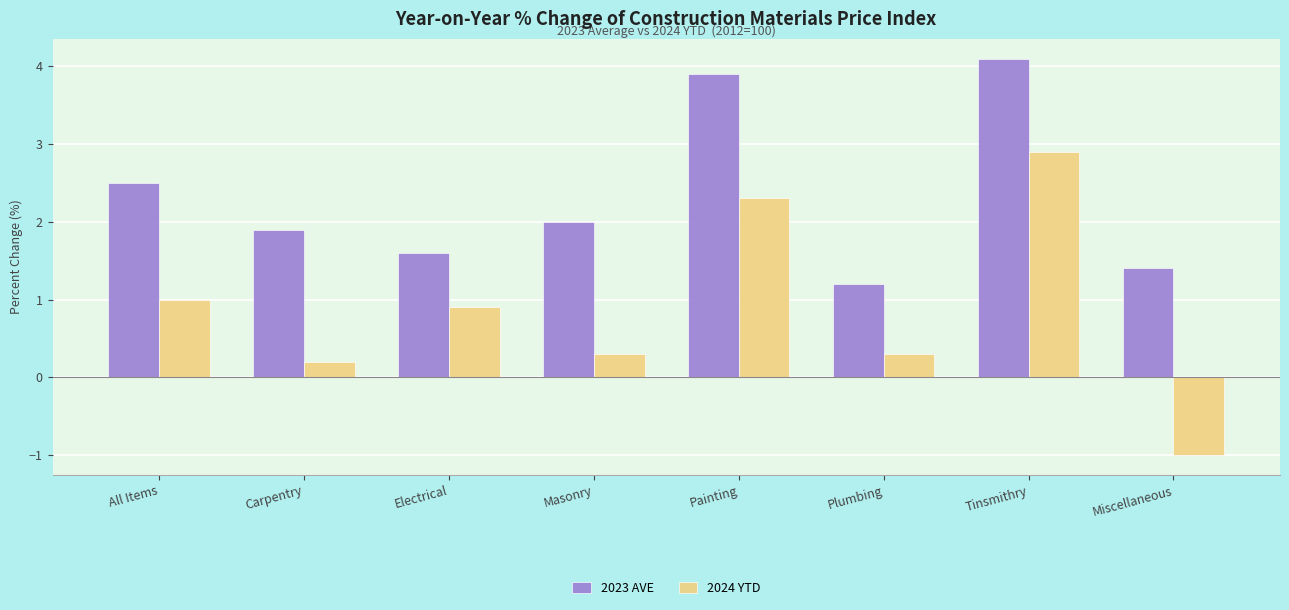

What is the maximum value shown in the chart?

4.1